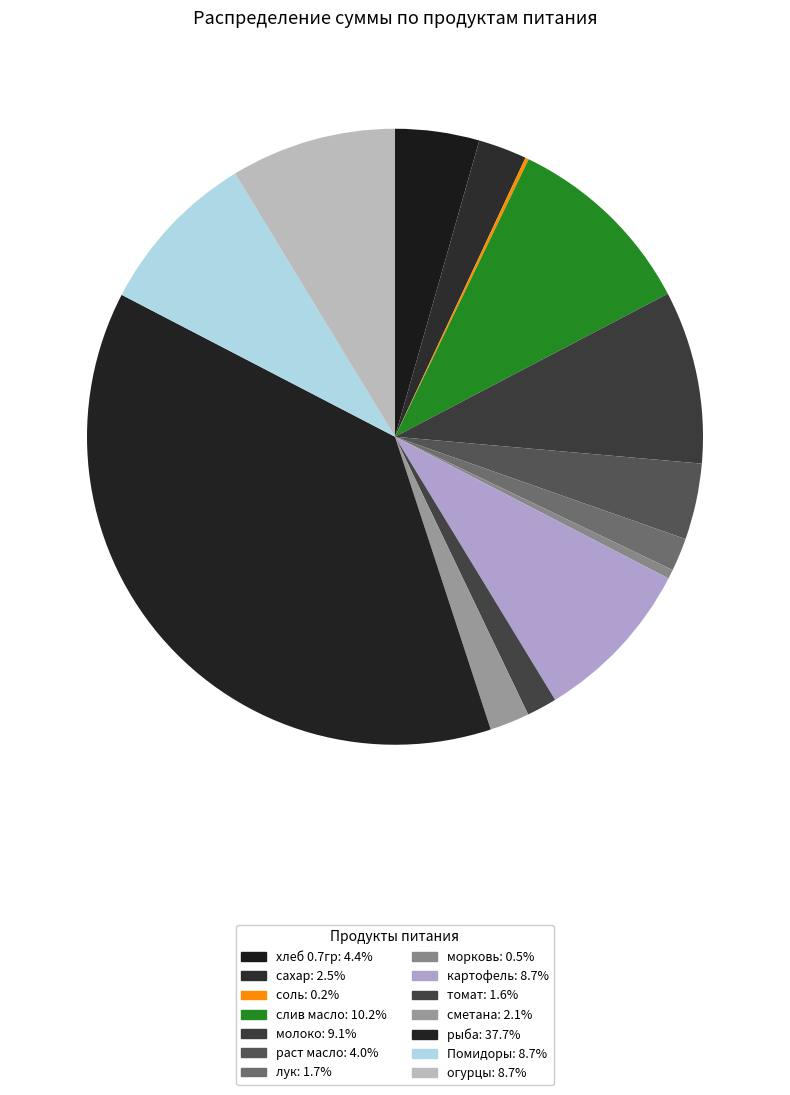

To the nearest percent, what is the difference between the largest and smallest slice percentages?

37%